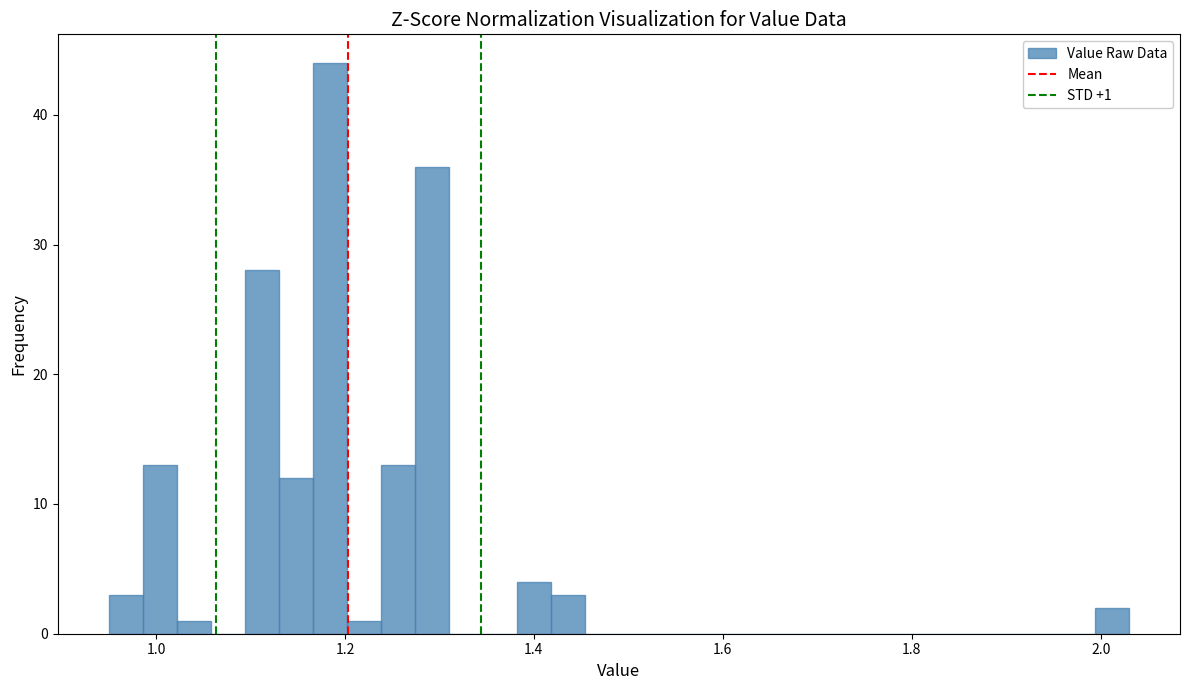

Read against the x-axis, roughly where is the centre of the tallest bar?

1.18